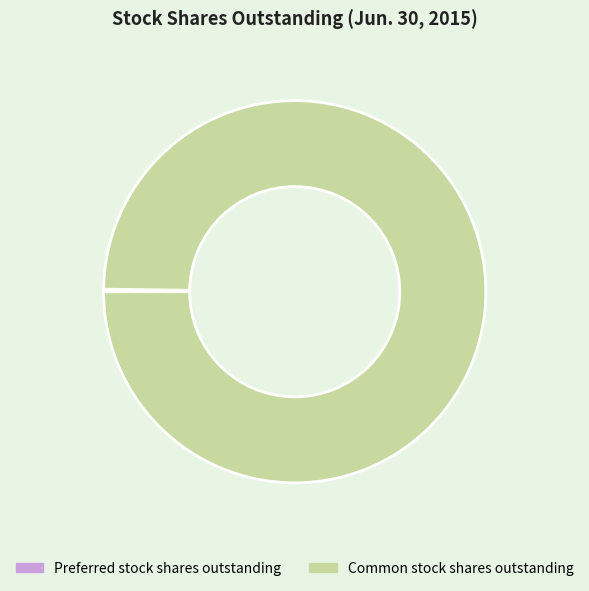

Is it true that Common stock shares outstanding is 94% of the pie?

False